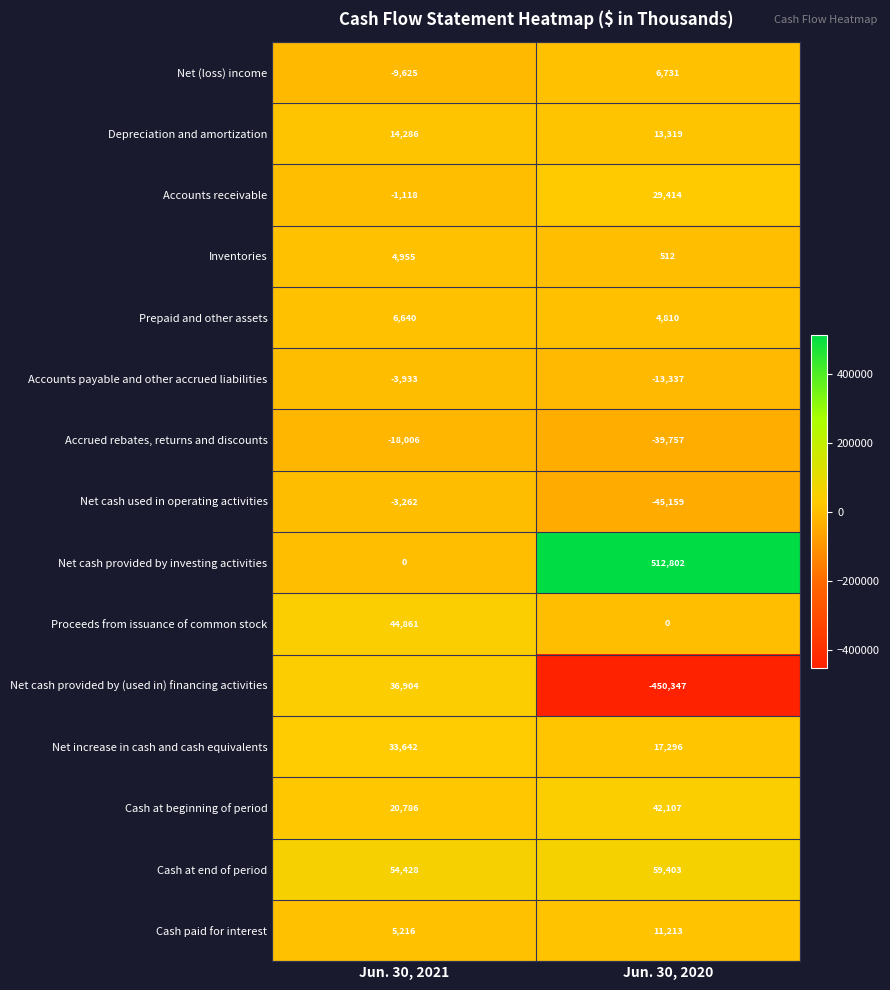

What is the difference between the highest and lowest values at Jun. 30, 2021?

72434